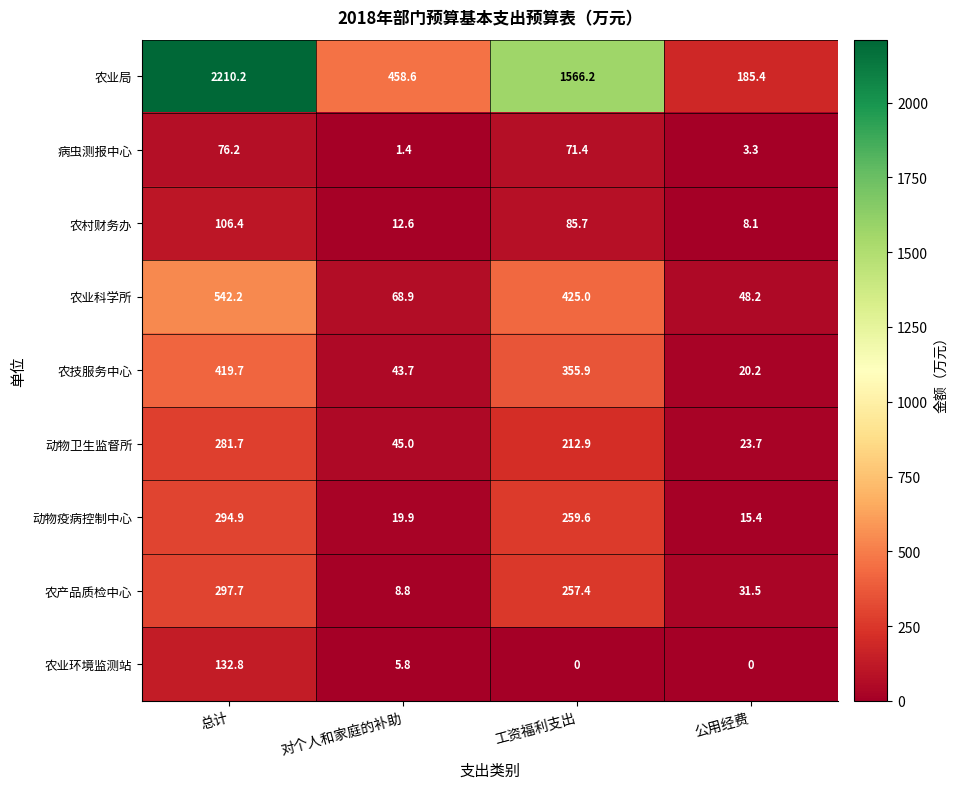

Is the value of 动物卫生监督所 at 工资福利支出 greater than the value of 农业局 at 公用经费?

Yes